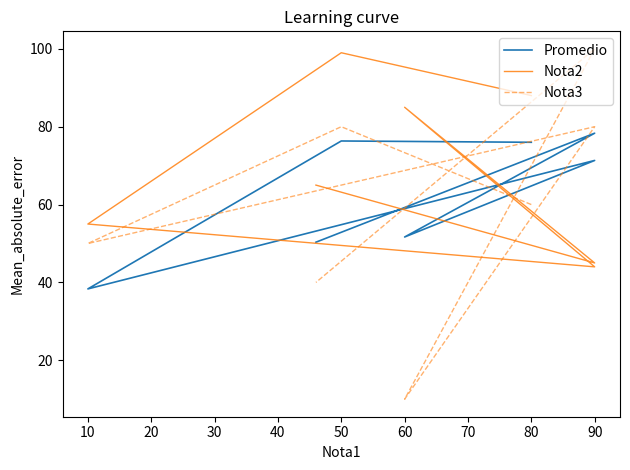

What is the difference between the maximum and second lowest values in the Promedio series?

28.0